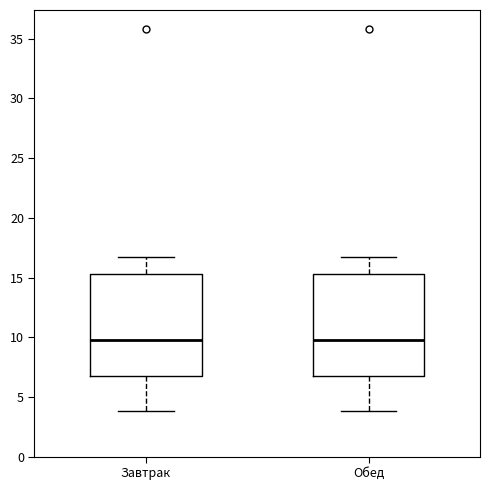

Where is the lower edge of the box for Завтрак on the y-axis? The values are not printed on the chart, so give them approximately, as read against the axis.

6.5